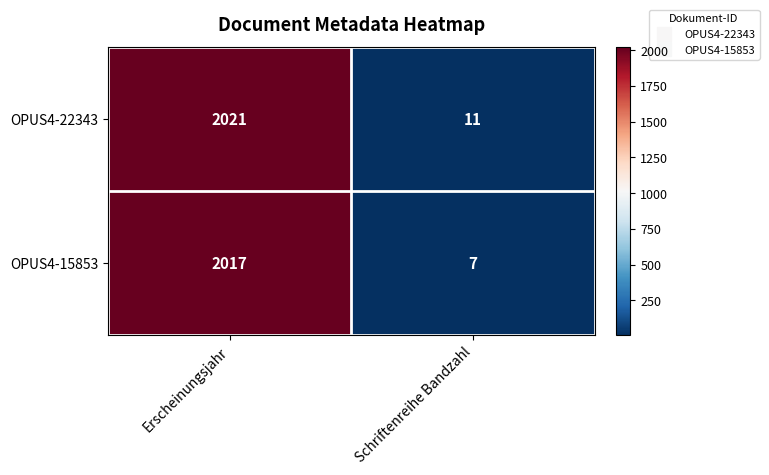

What is the maximum value for OPUS4-22343?

2021